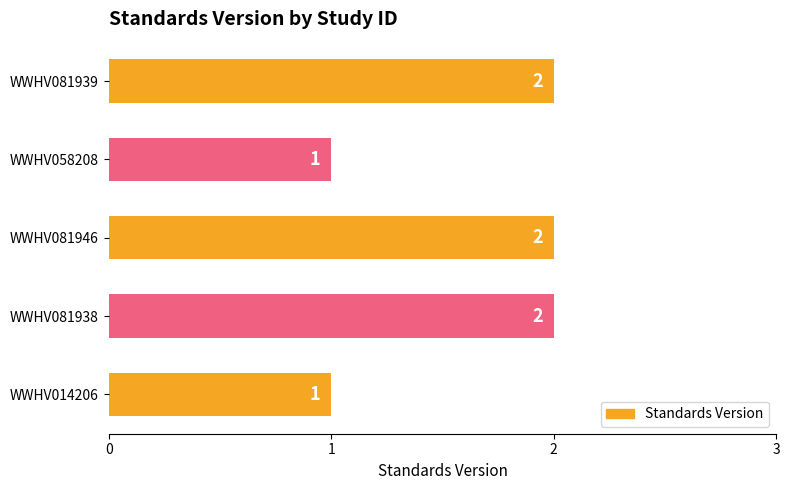

What is the maximum value shown in the chart?

2